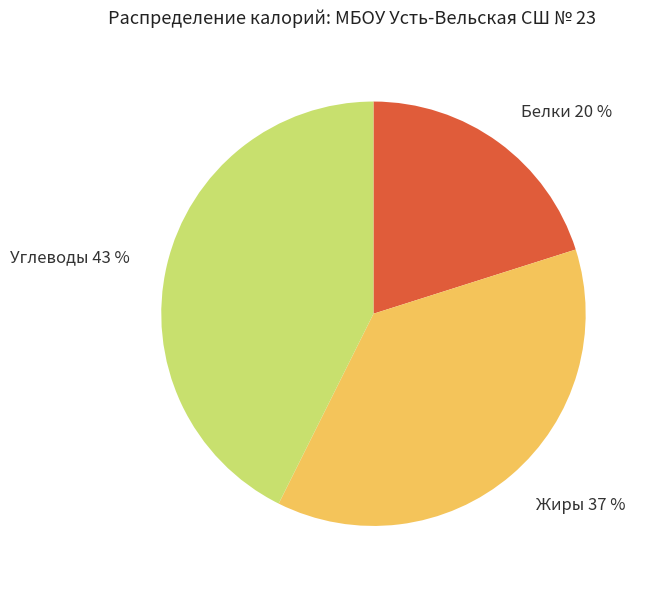

Is there any slice that represents more than half of the pie?

No